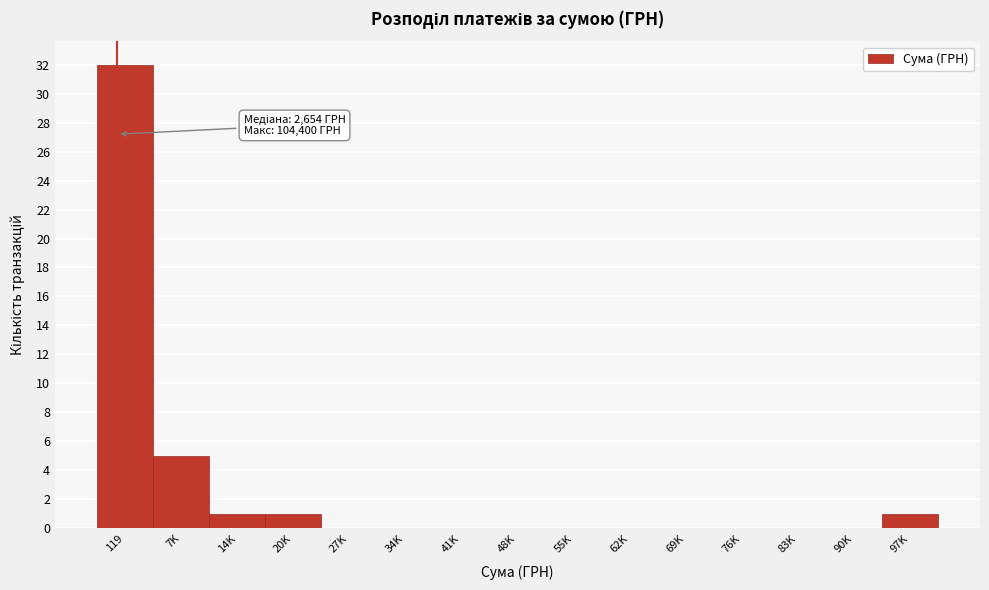

Reading right to left, transcribe all the data shown in this chart.

97K=1	90K=0	83K=0	76K=0	69K=0	62K=0	55K=0	48K=0	41K=0	34K=0	27K=0	20K=1	14K=1	7K=5	119=32